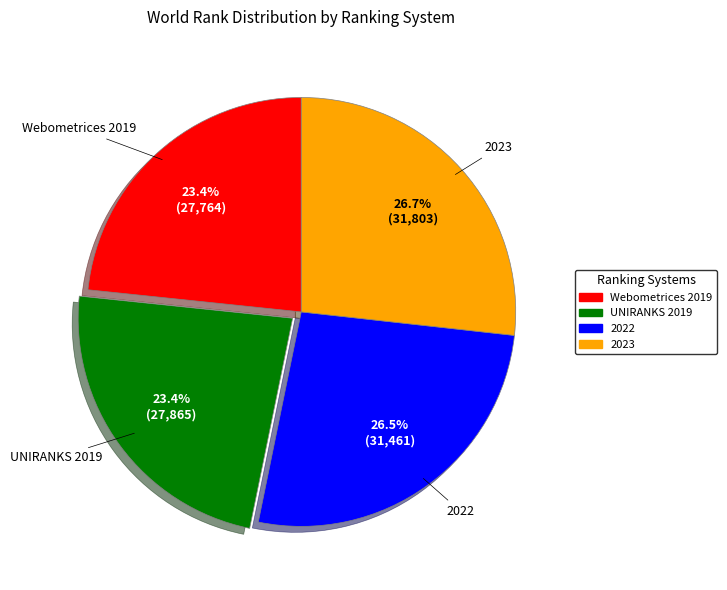

Count the number of slices in the pie.

4